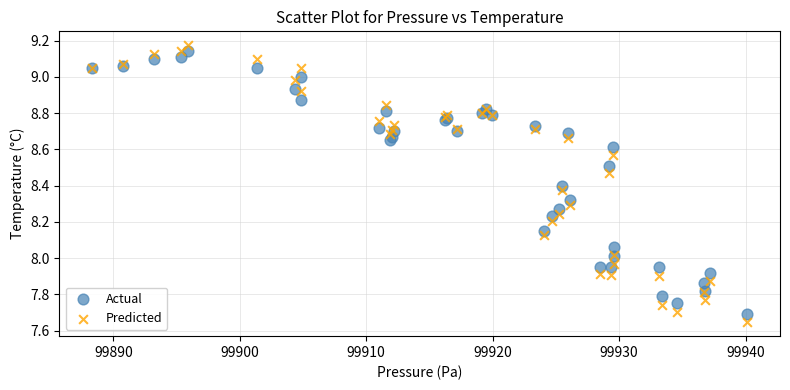

Which series contains the lowest Y value?

Predicted